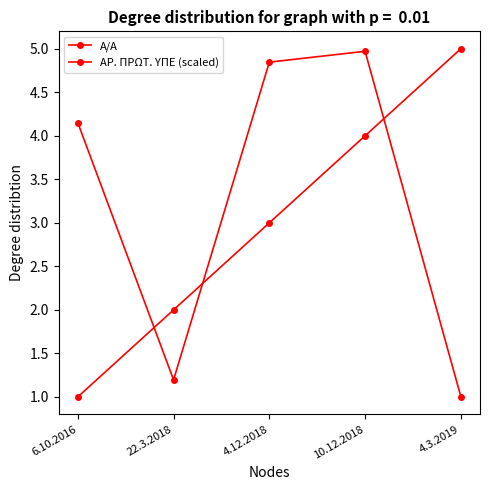

What is the label of the 1st point from the right?

4.3.2019